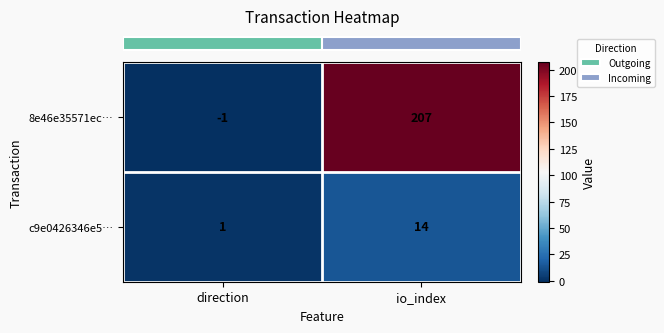

What is the difference between the maximum and minimum values in the c9e0426346e5… series?

13